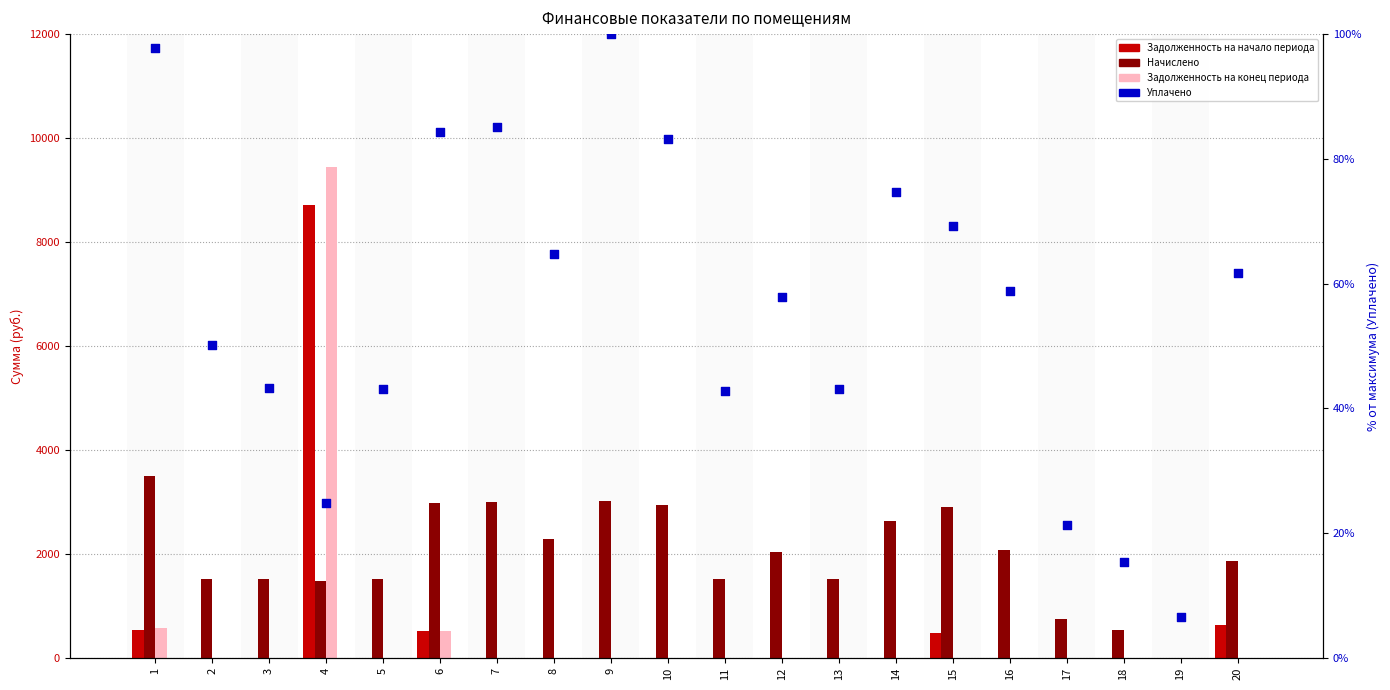

What is the total value across all series at 7?

3083.9